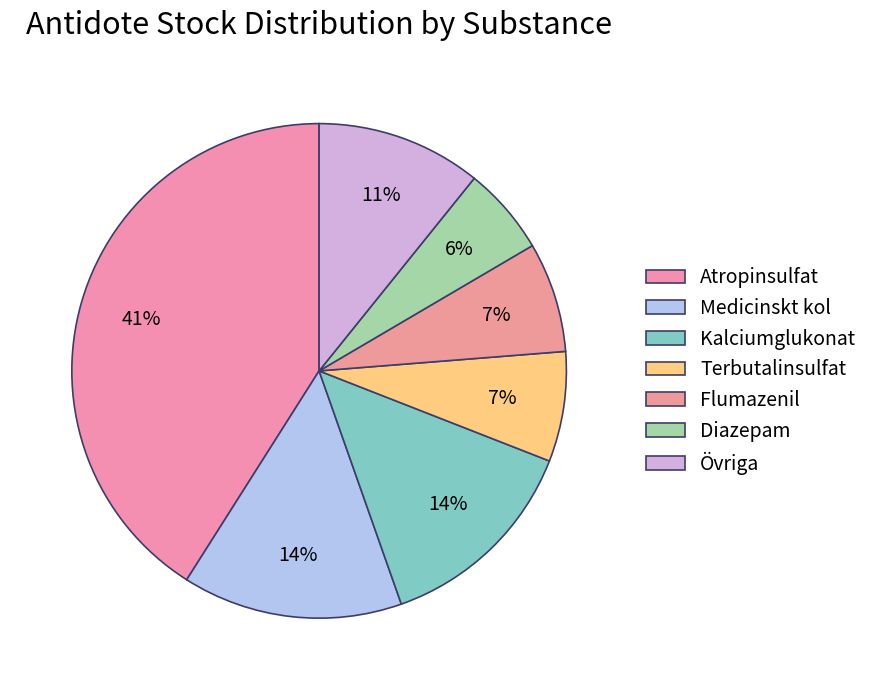

What is the largest slice in the pie chart?

Atropinsulfat